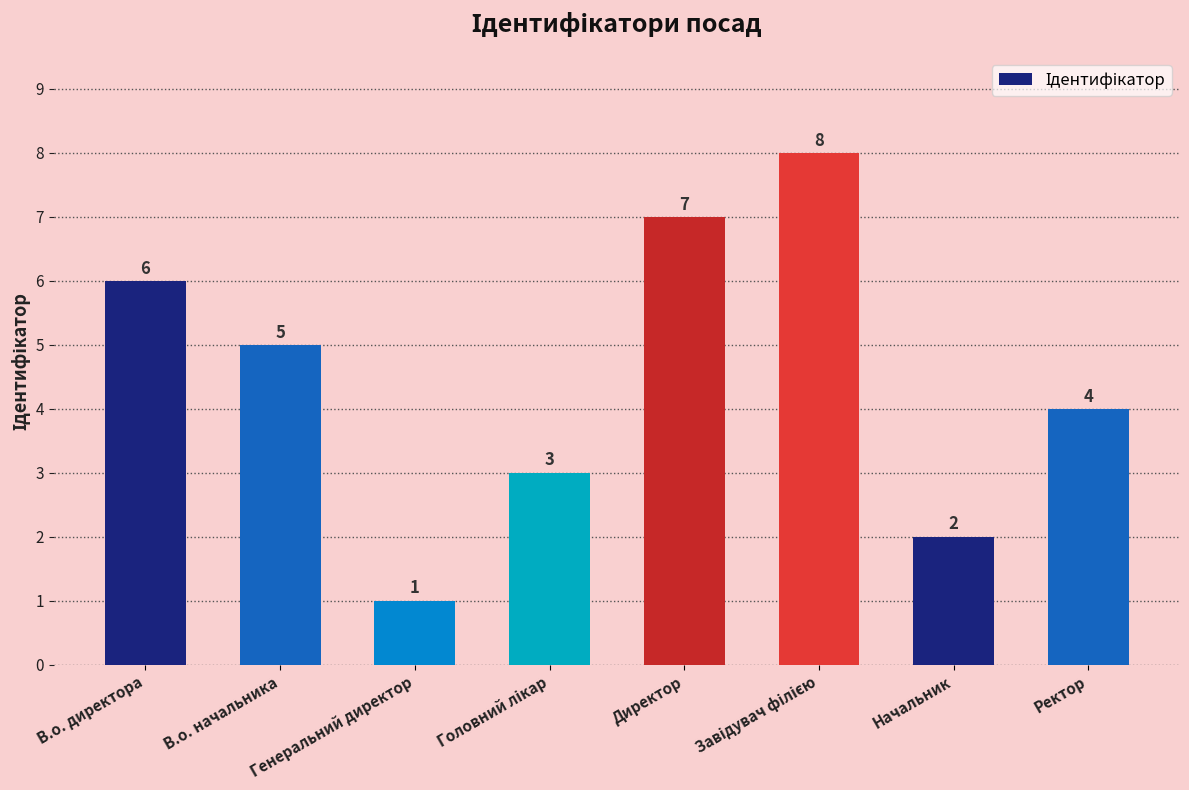

True or false: the data shows 2 at Начальник.

True